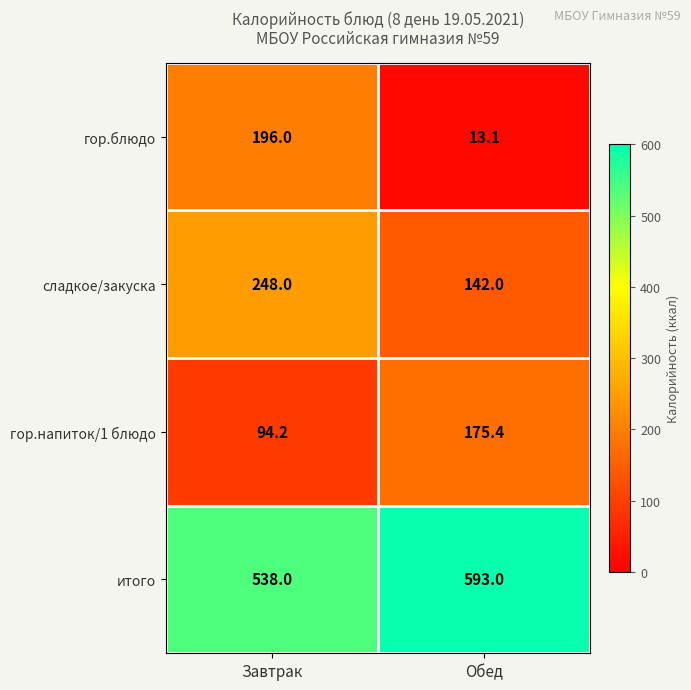

At which category is the sum across all series the highest?

Завтрак